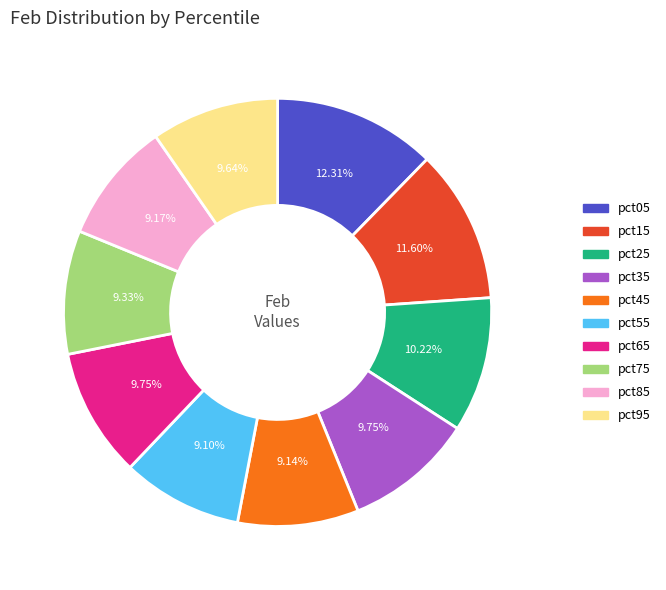

Does pct35 represent more than half of the total?

No